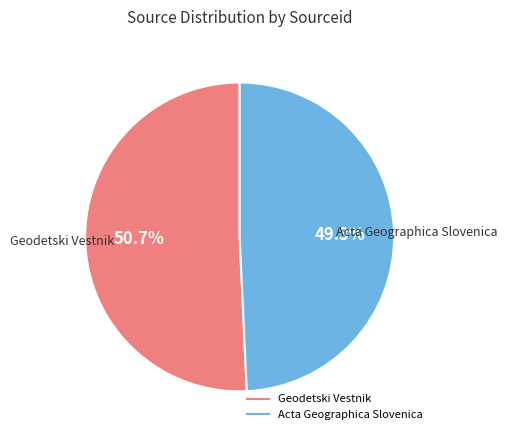

Between Geodetski Vestnik and Acta Geographica Slovenica, which is larger?

Geodetski Vestnik